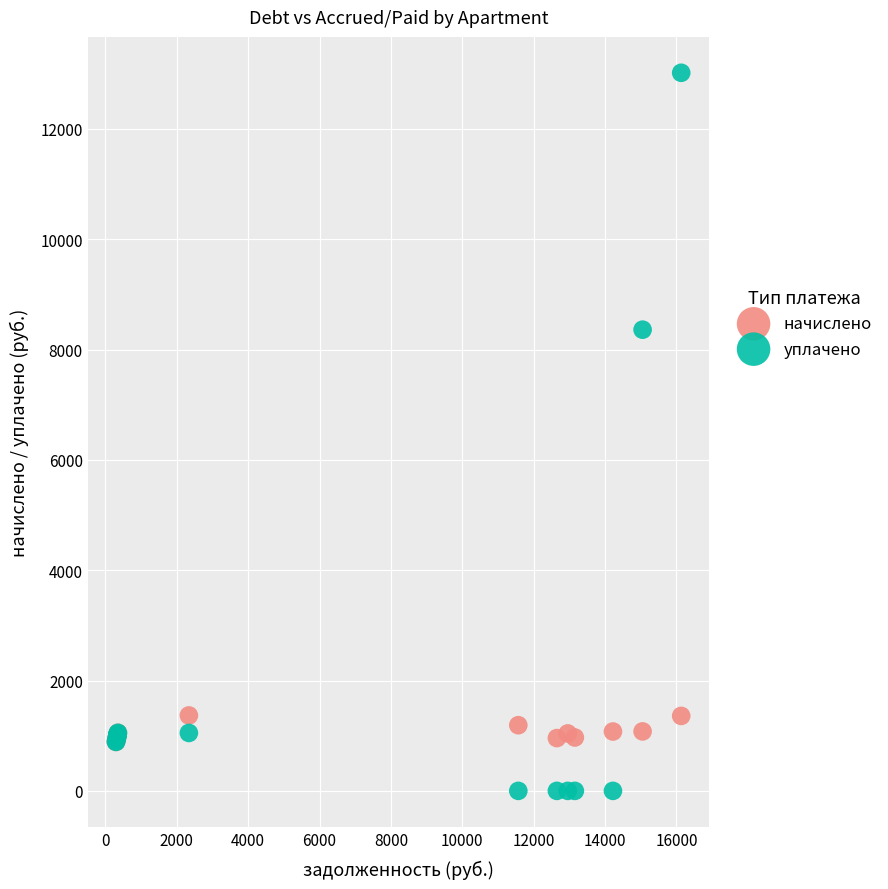

Which series reaches the maximum Y coordinate?

уплачено